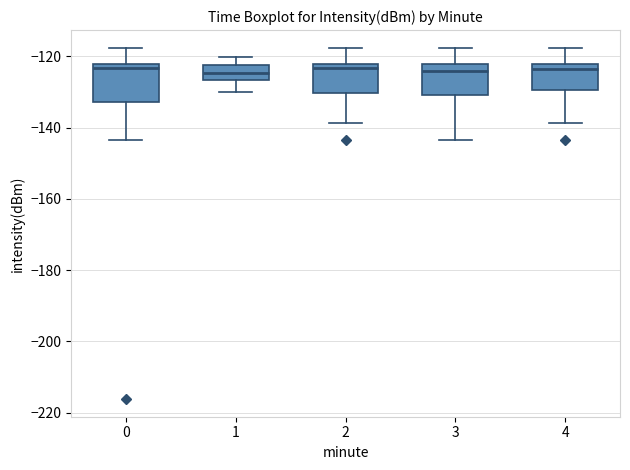

Which box is the tallest, from its lower edge to its upper edge?

0